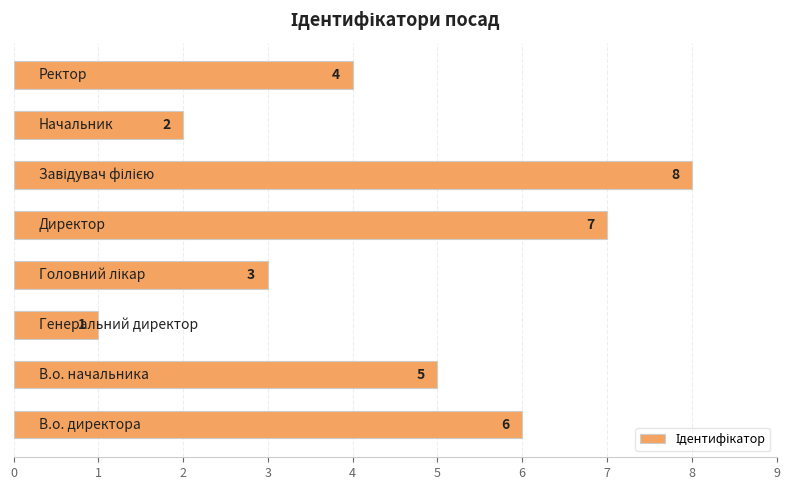

What is the maximum value shown in the chart?

8